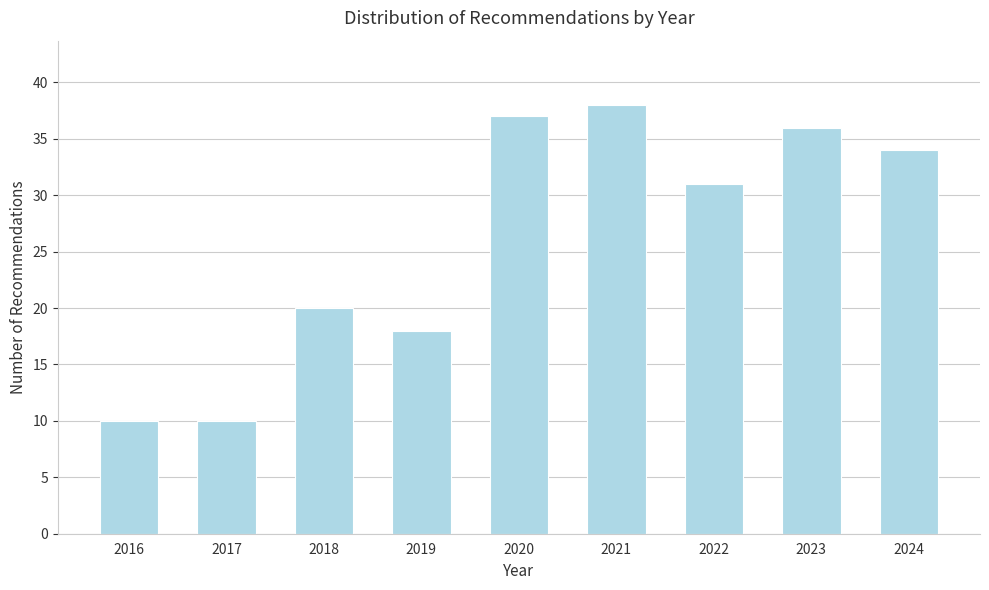

Reading left to right, what are all the values shown in this chart?

2016=10	2017=10	2018=20	2019=18	2020=37	2021=38	2022=31	2023=36	2024=34